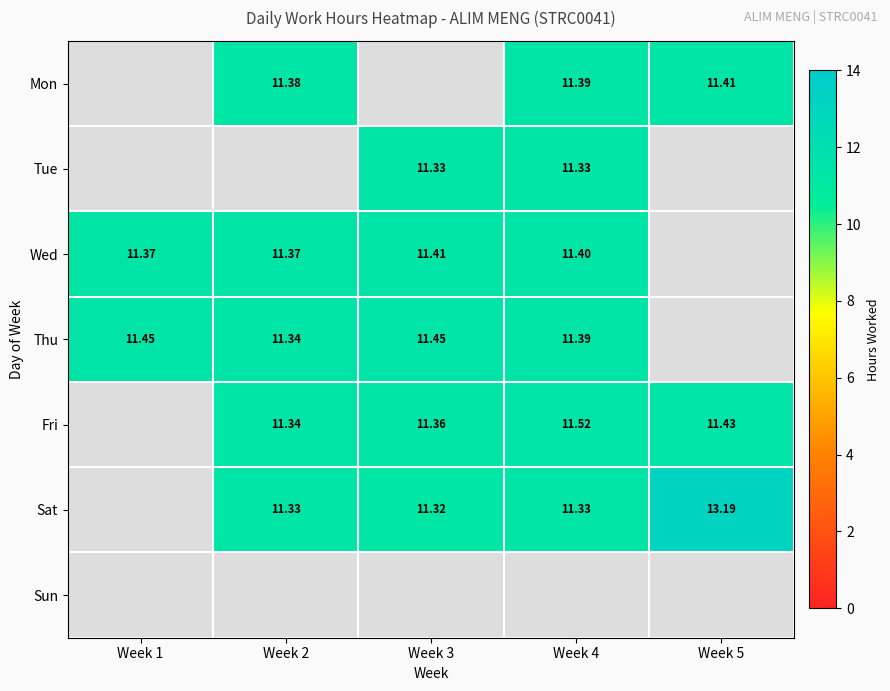

How many data points in Thu are above 11?

4